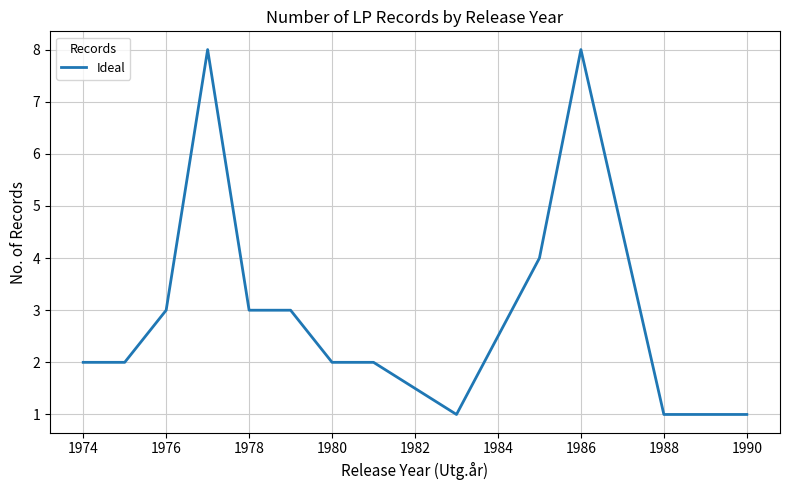

What is the greatest value displayed?

8